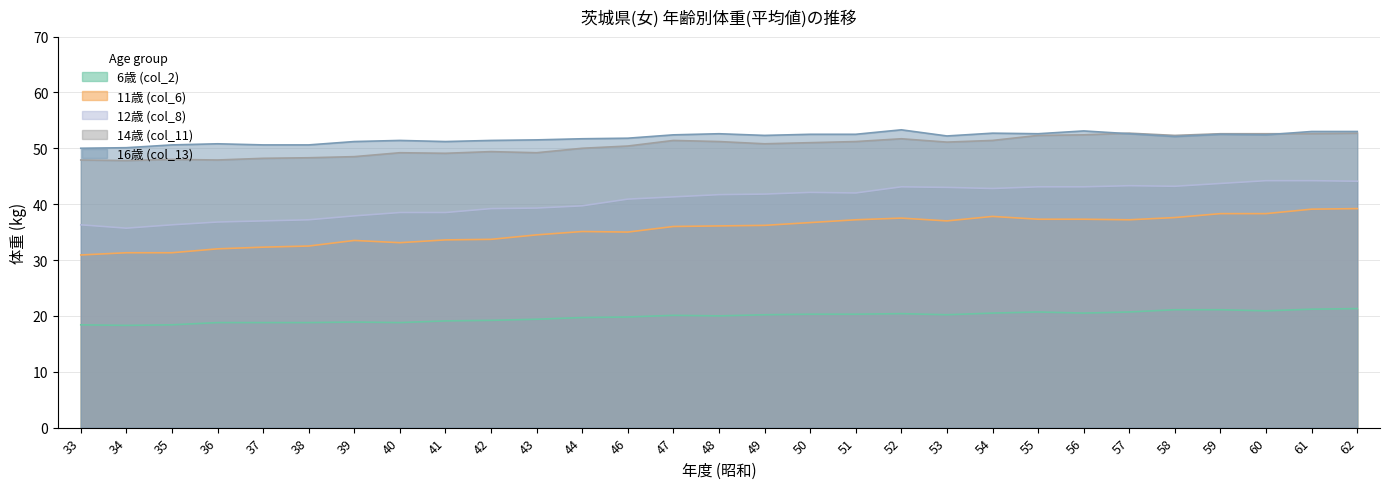

Rank the series by their maximum value, from lowest to highest.

6歳 (col_2), 11歳 (col_6), 12歳 (col_8), 14歳 (col_11), 16歳 (col_13)